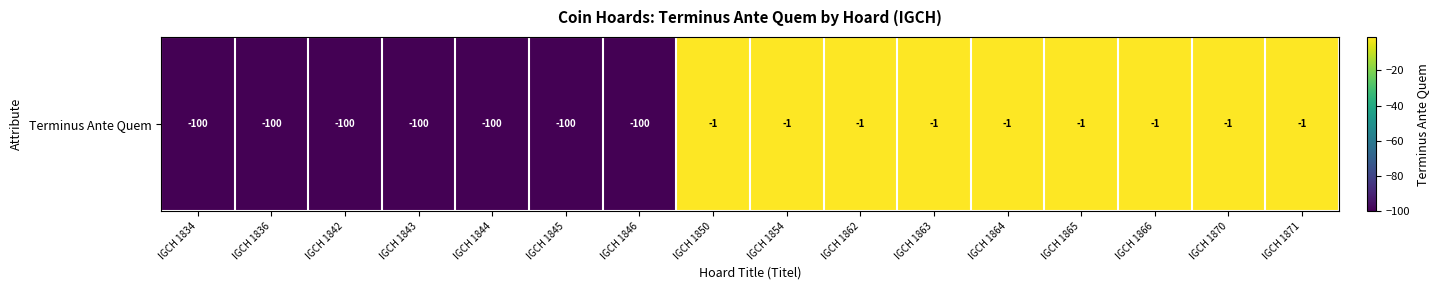

What is the difference between the maximum and minimum values?

99